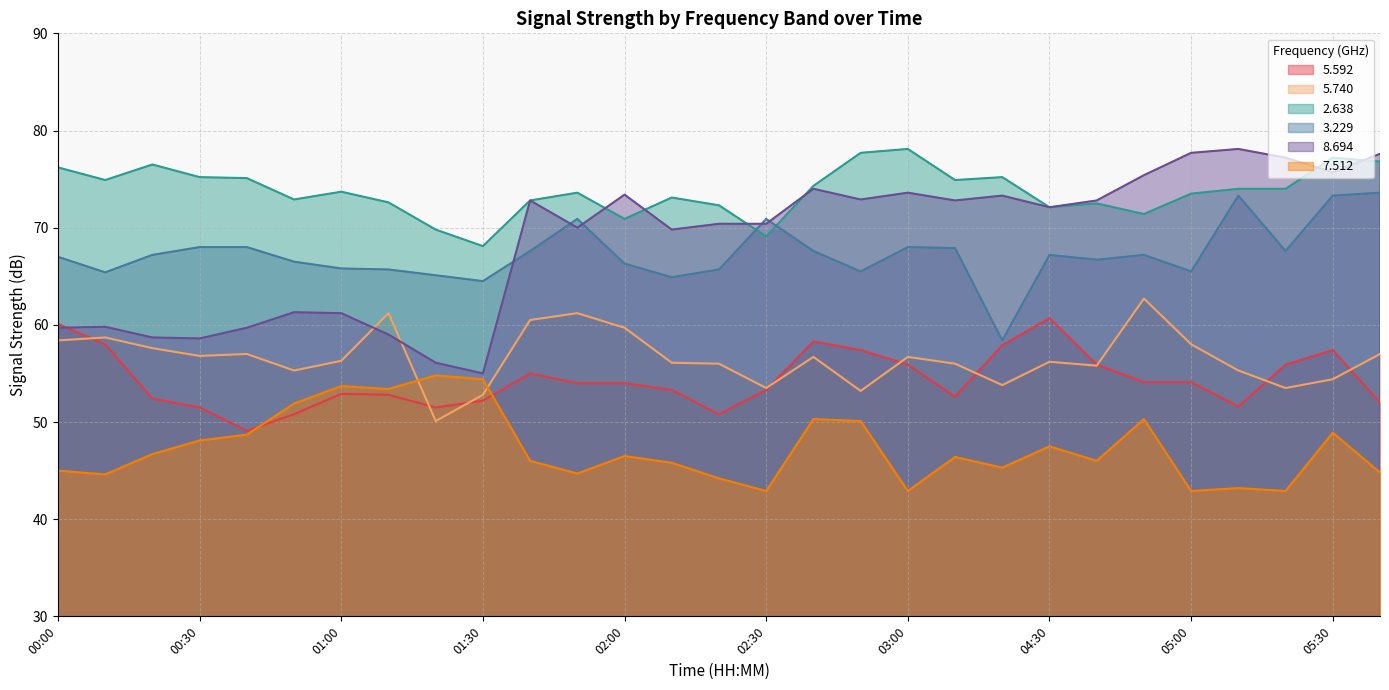

What is the difference between the   3.229 values at 02:10 and 00:40?

3.1